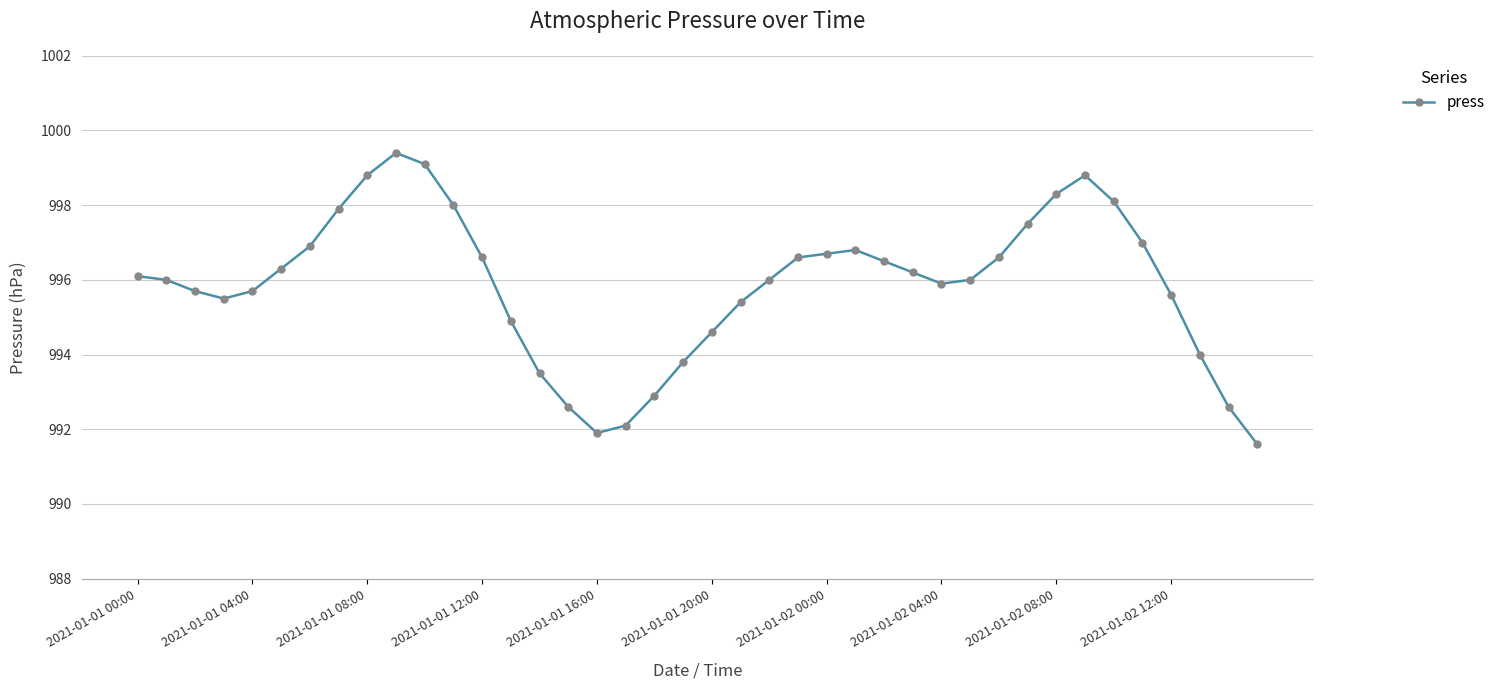

What is the value of the 22nd point from the left?

995.4